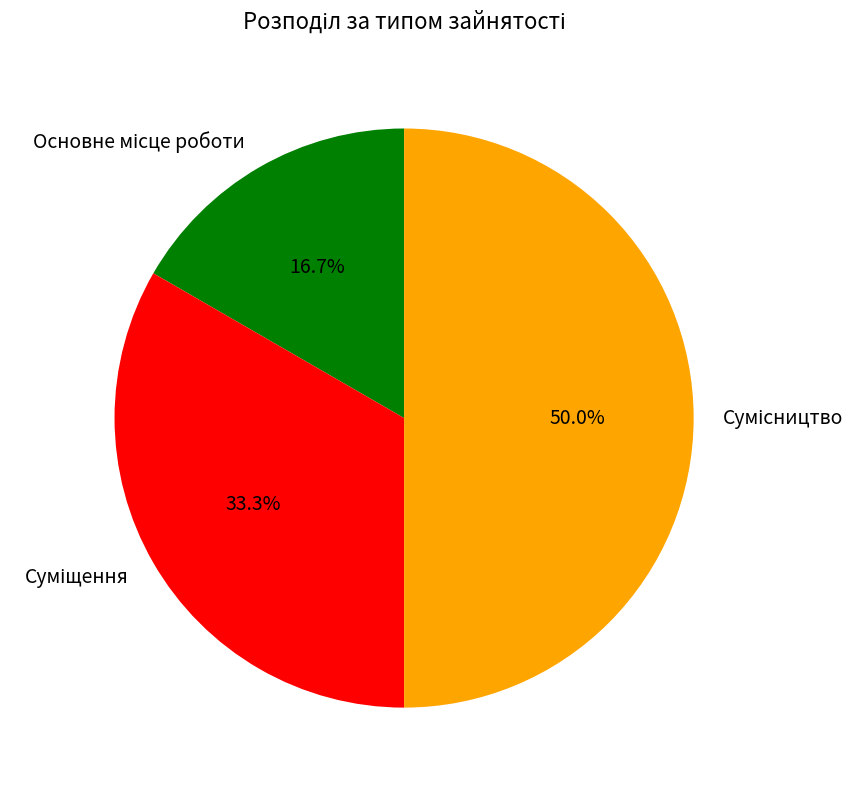

To the nearest percent, what portion does Основне місце роботи represent?

17%